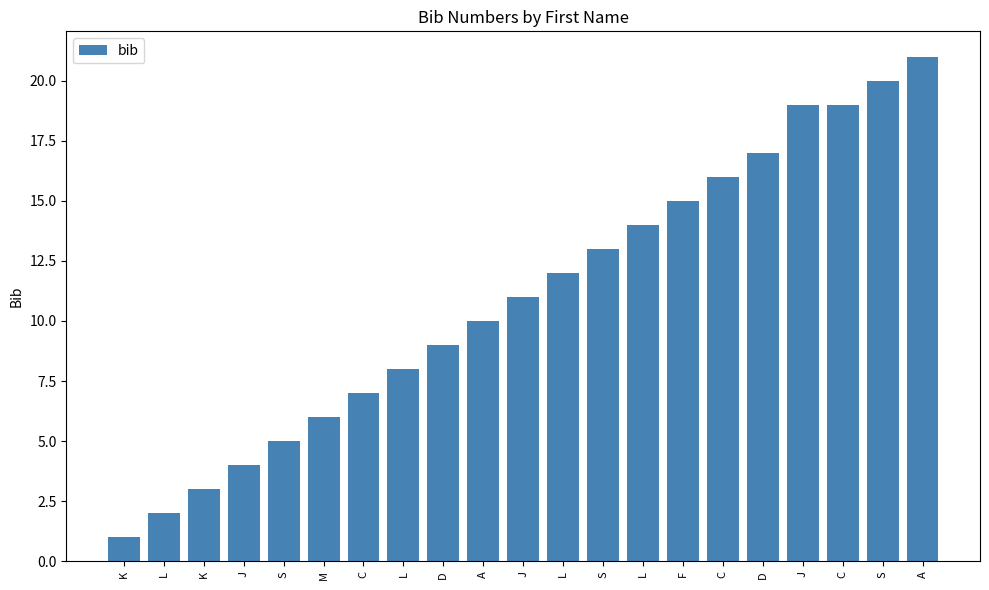

What is the value of the 14th bar from the left?

2